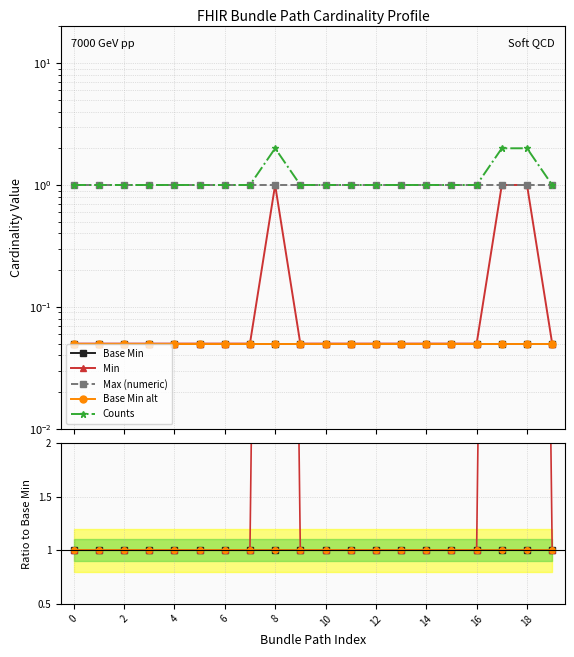

True or false: Base Min alt and Counts cross at least once.

False